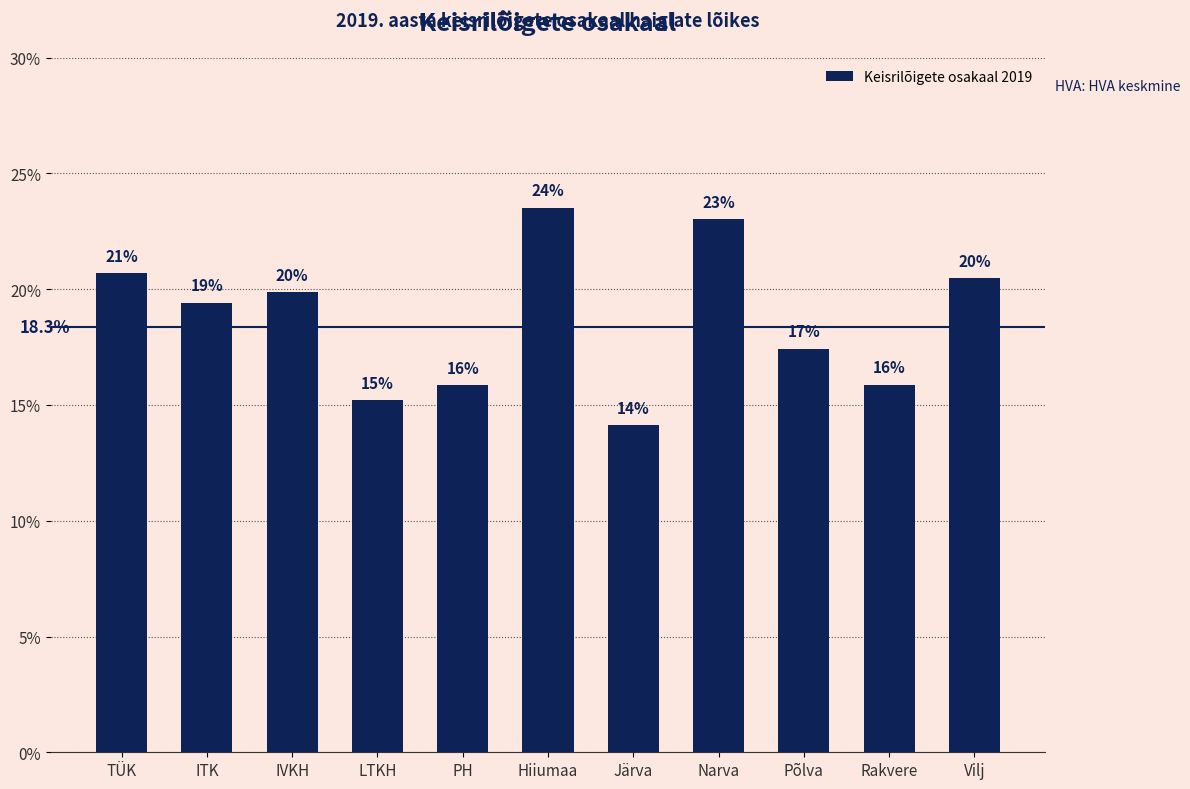

What is the approximate value at PH?

0.2